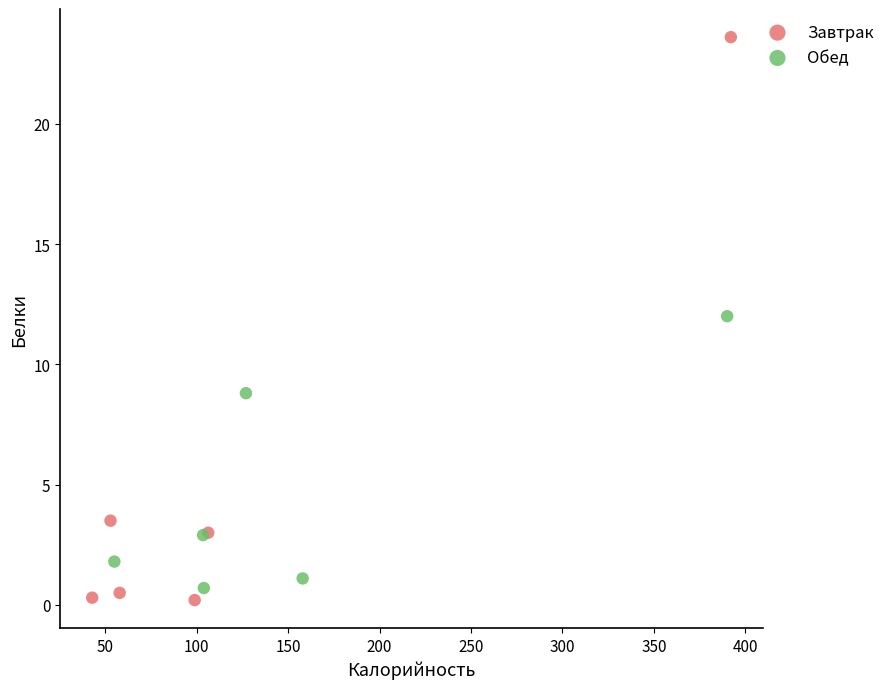

Which series contains the highest Y value?

Завтрак